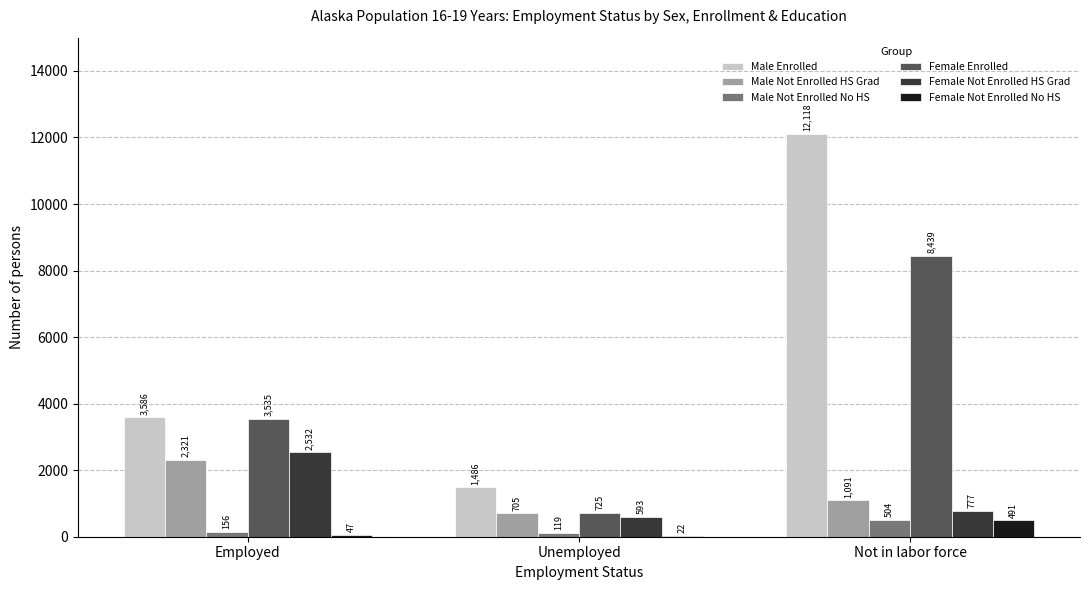

Is it true that Male Enrolled equals 12118 at Not in labor force?

True